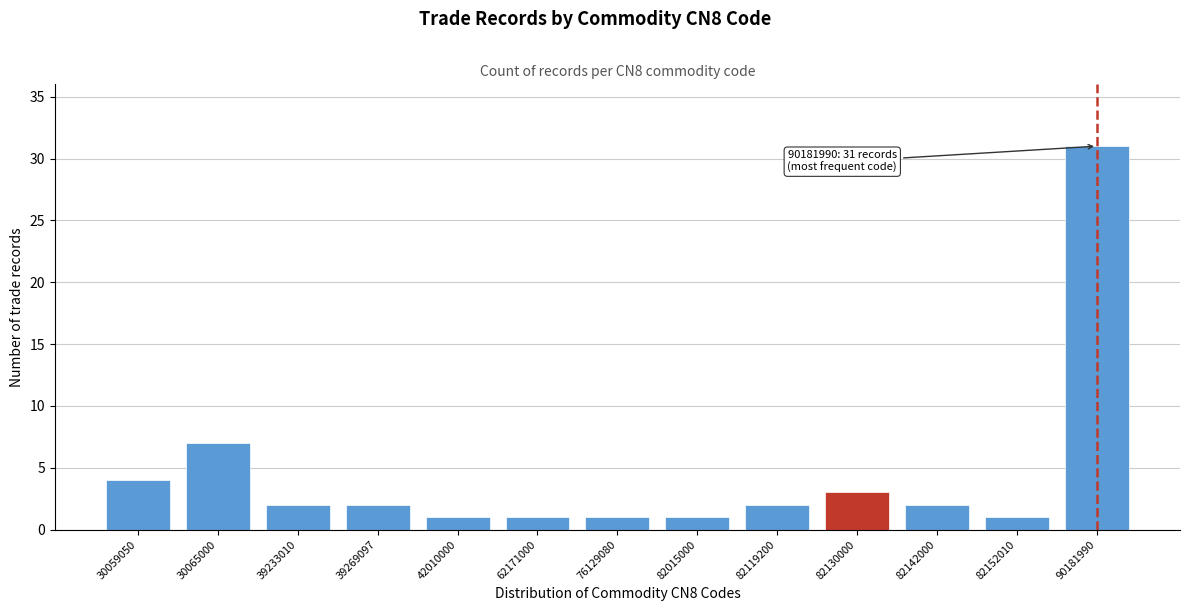

Reading left to right, list all the values displayed in this chart.

30059050=4	30065000=7	39233010=2	39269097=2	42010000=1	62171000=1	76129080=1	82015000=1	82119200=2	82130000=3	82142000=2	82152010=1	90181990=31